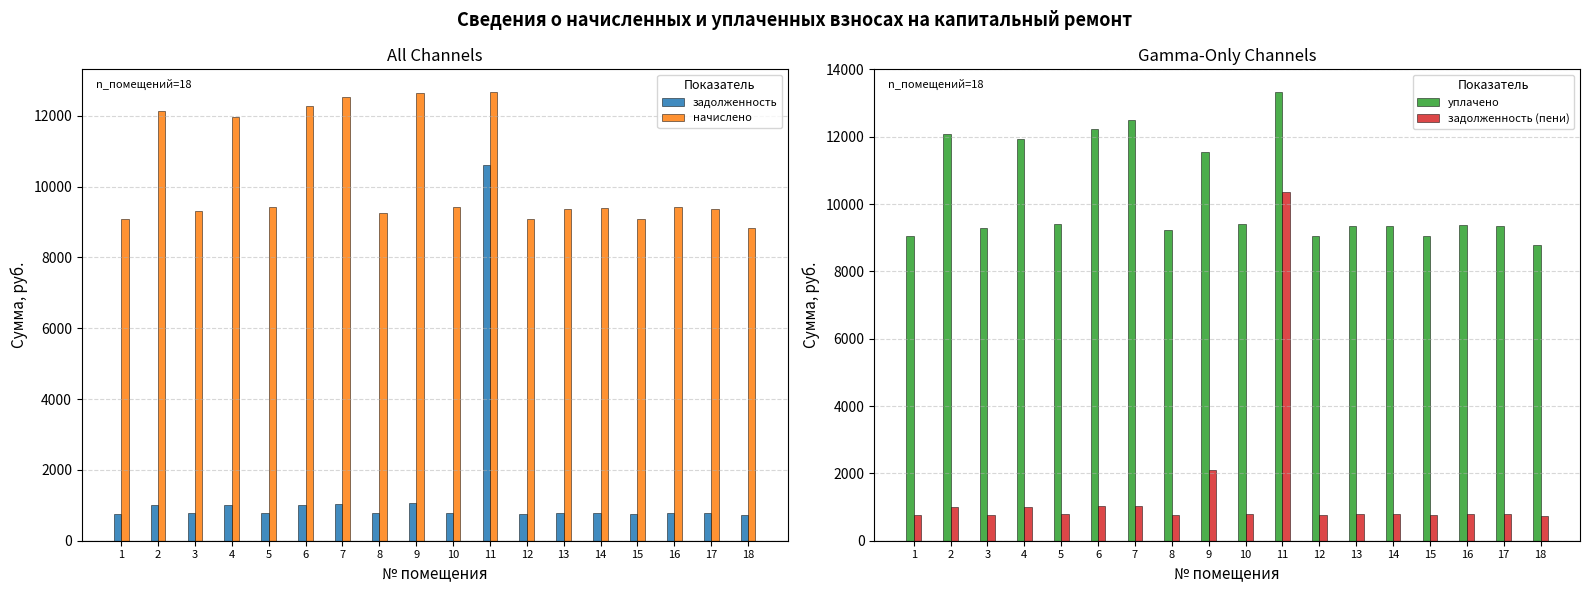

Is the value of задолженность at 17 greater than the value of задолженность (пени) at 2?

No